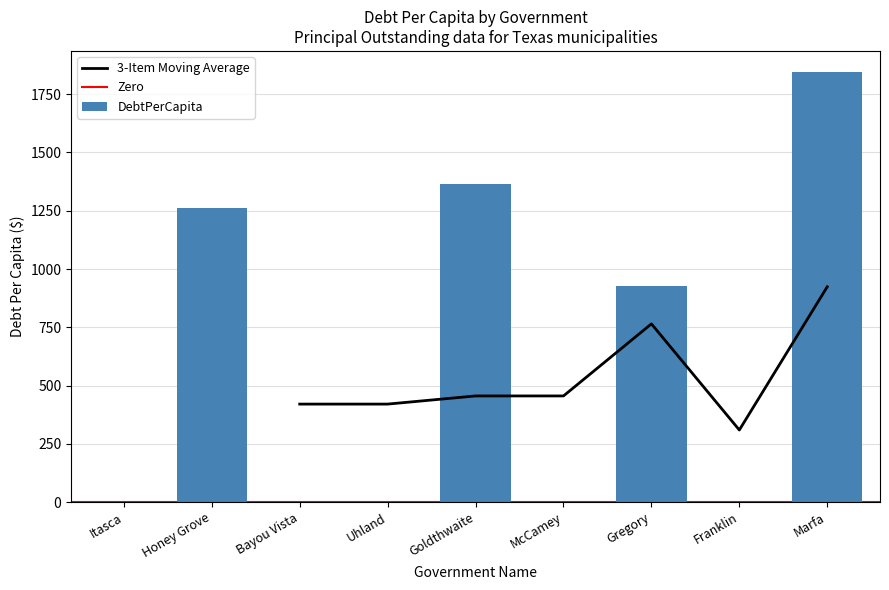

What is the difference between the values at Goldthwaite and Gregory?

438.5